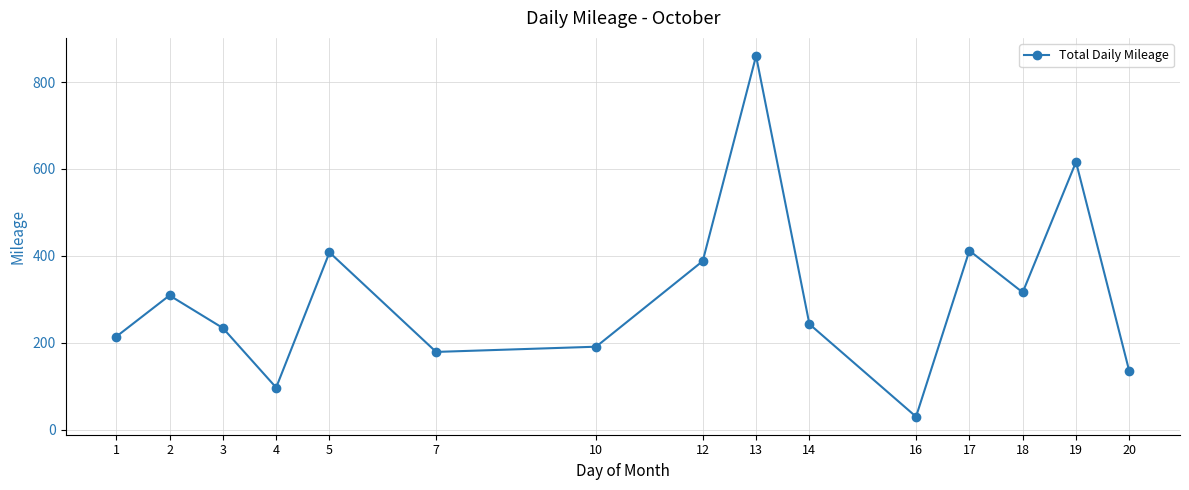

Reading left to right, what are all the values shown in this chart?

214	309	234	97	408	179	191	388	860	243	30	412	316	616	134